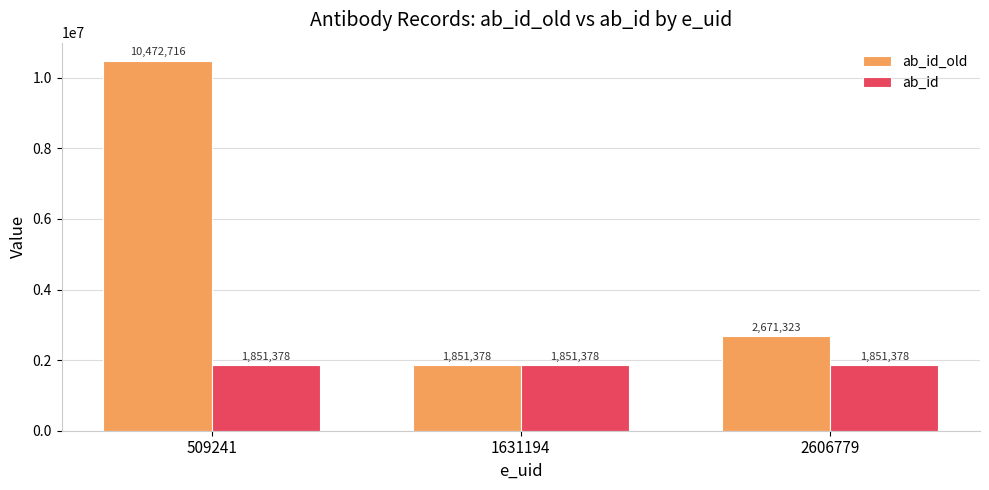

Reading left to right, extract all data points from this chart.

ab_id_old: 509241=10472716	1631194=1851378	2606779=2671323
ab_id: 509241=1851378	1631194=1851378	2606779=1851378